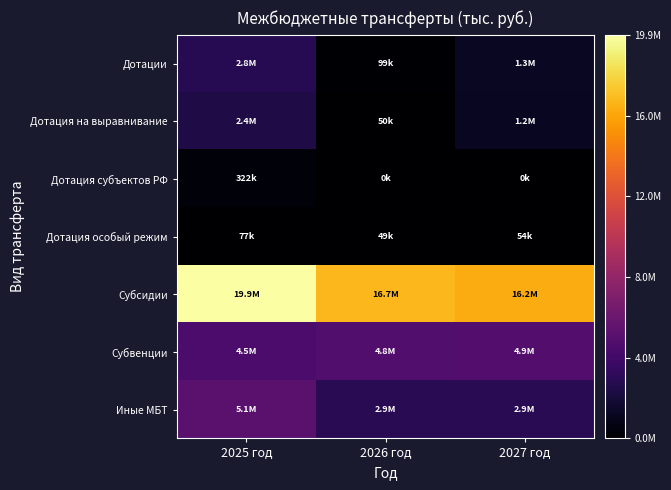

Which series has the widest spread of values?

Субсидии